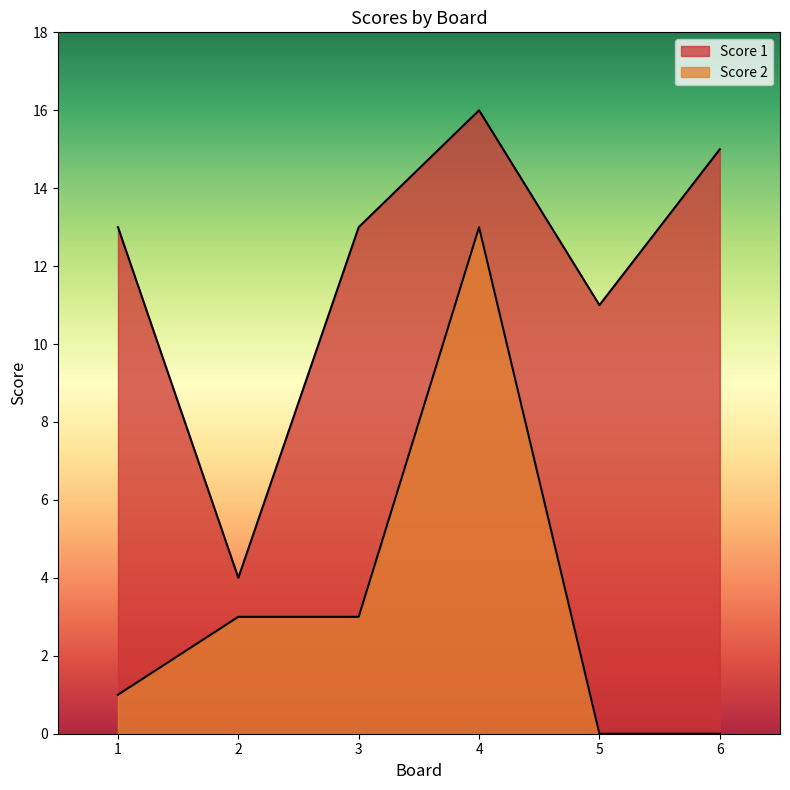

Is the value of Score 2 at 3 greater than the value of Score 1 at 4?

No